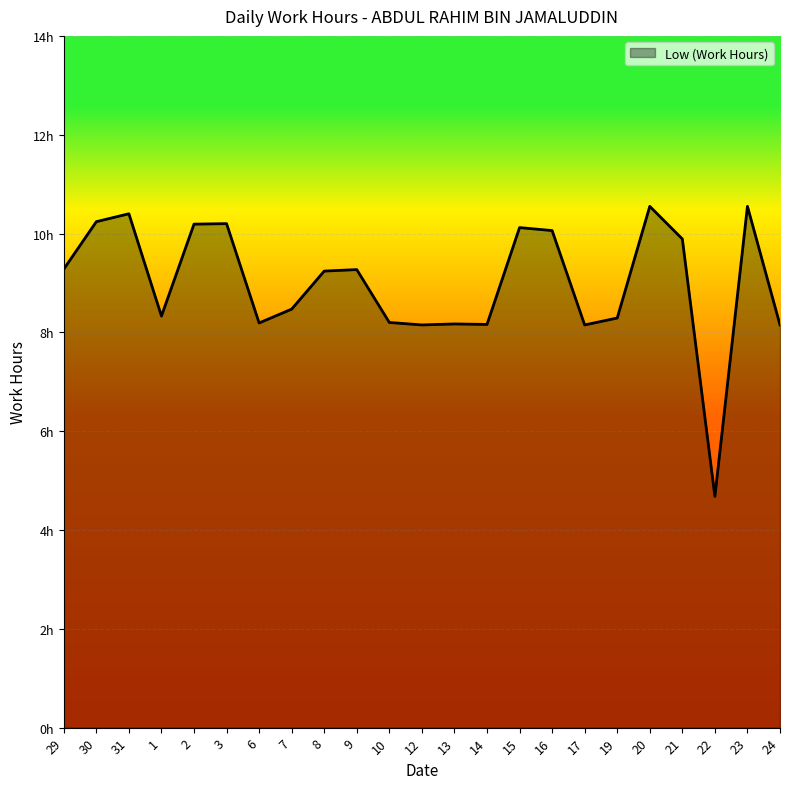

Rank the categories by value from lowest to highest.

22, 12, 17, 24, 14, 13, 6, 10, 19, 1, 7, 8, 9, 29, 21, 16, 15, 2, 3, 30, 31, 20, 23